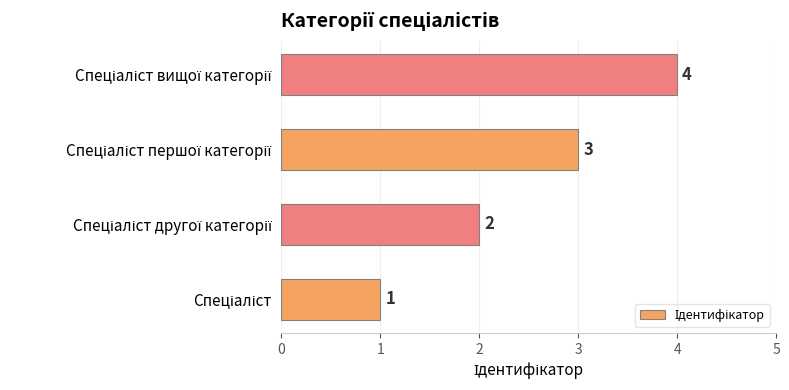

What is the difference between the maximum and minimum values?

3